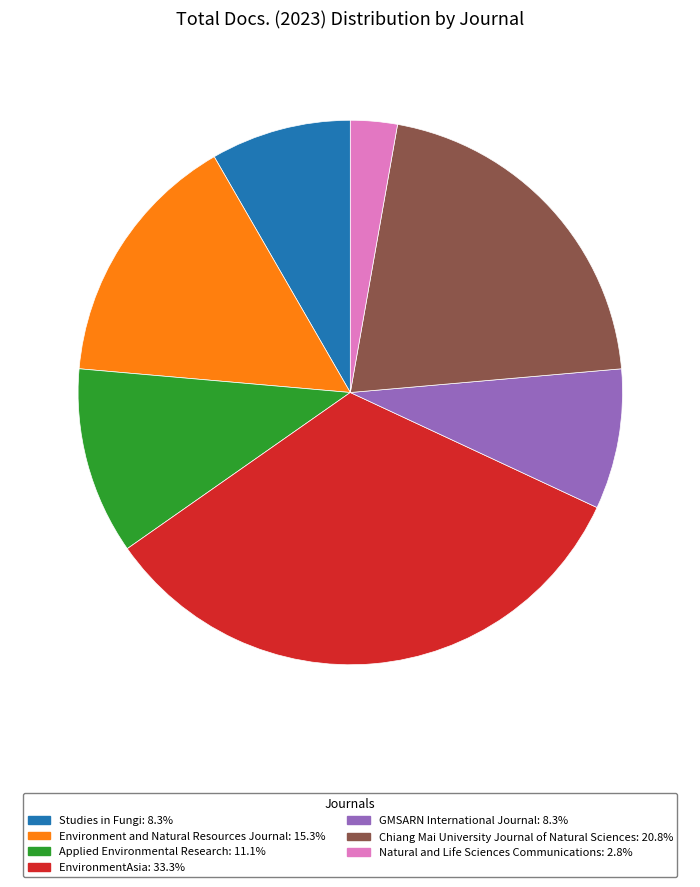

Is the sum of Chiang Mai University Journal of Natural Sciences and Studies in Fungi greater than half?

No